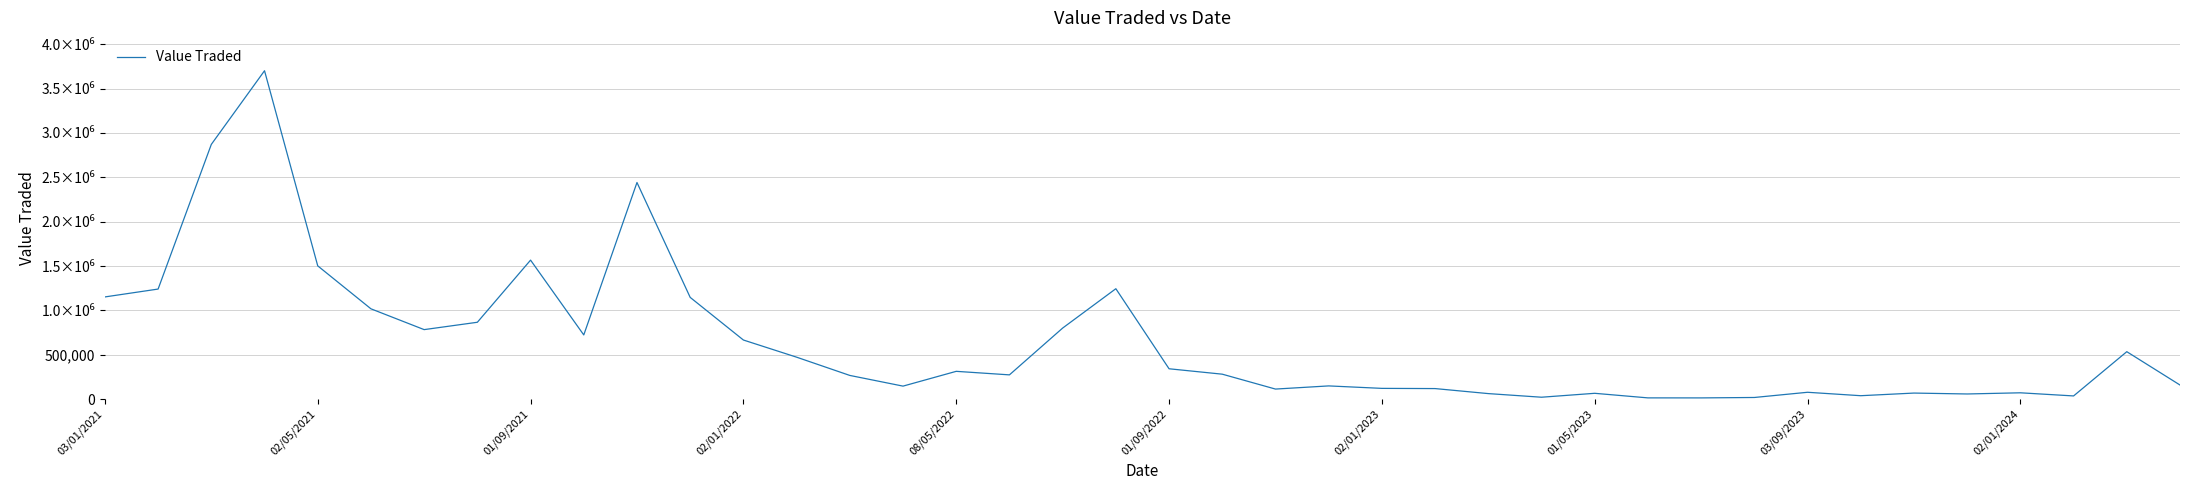

What is the difference between the second highest and minimum values?

2857256